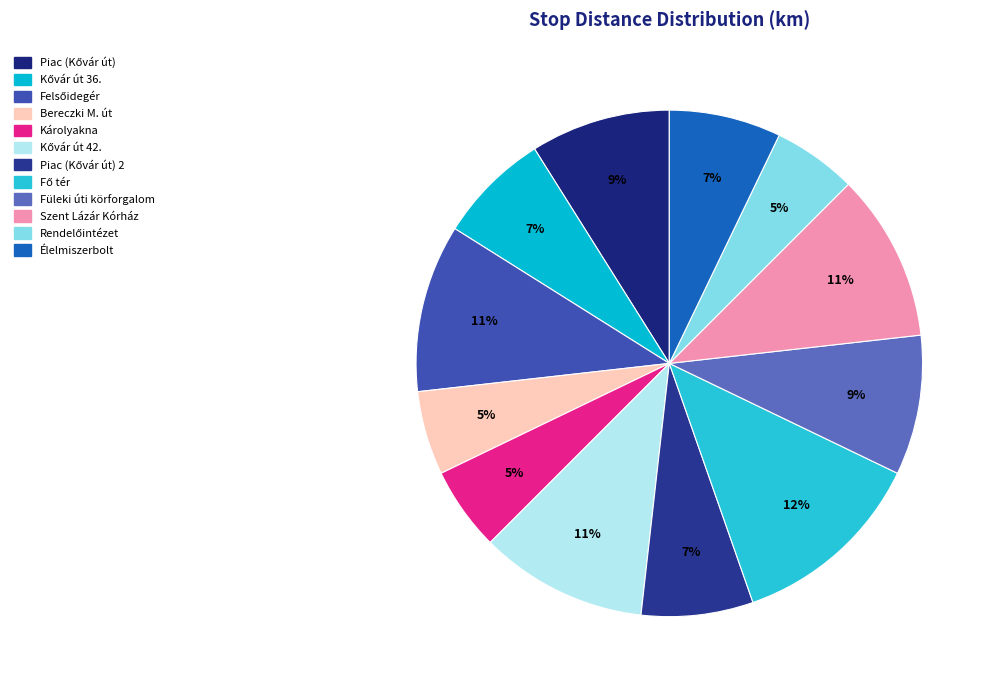

Does any single category account for the majority?

No